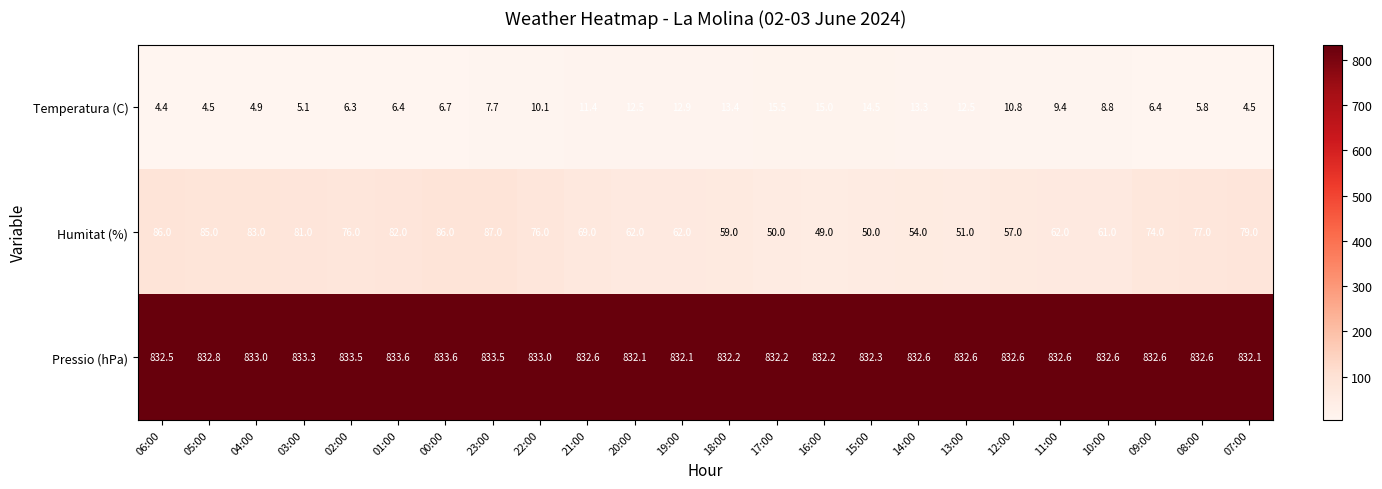

Is it true that Pressio (hPa) equals 832.6 at 11:00?

True